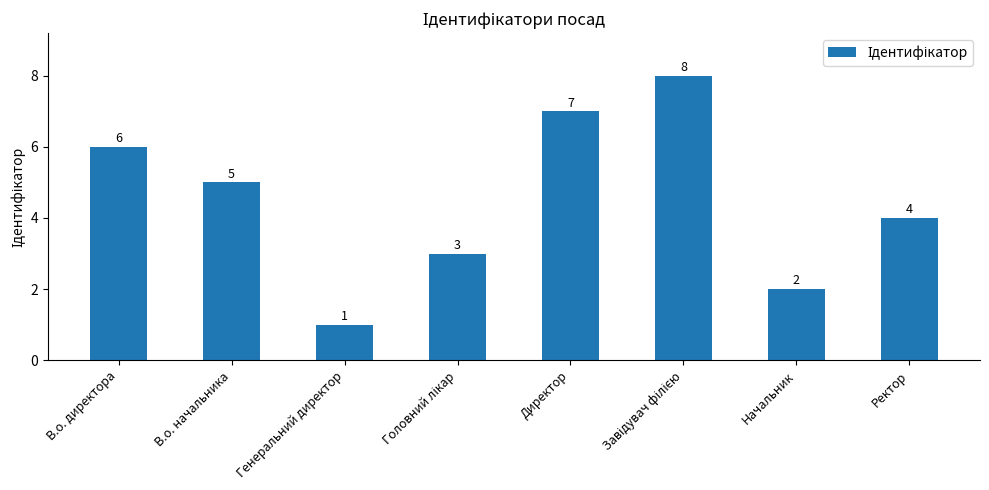

Reading left to right, transcribe all the data shown in this chart.

6	5	1	3	7	8	2	4